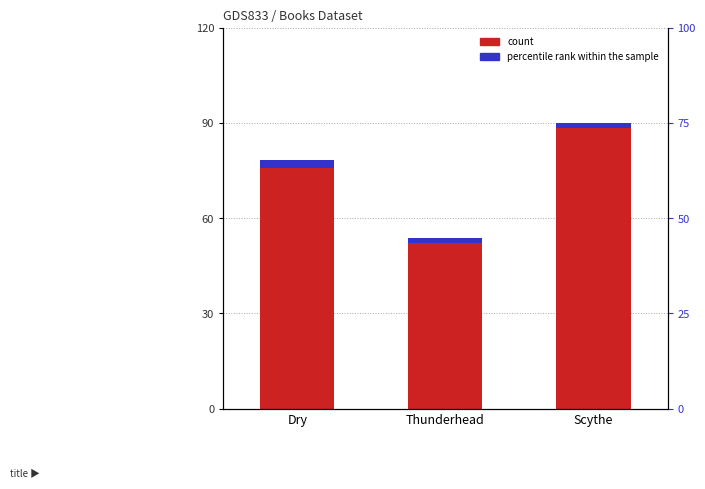

What is the label of the 2nd bar from the right?

Thunderhead